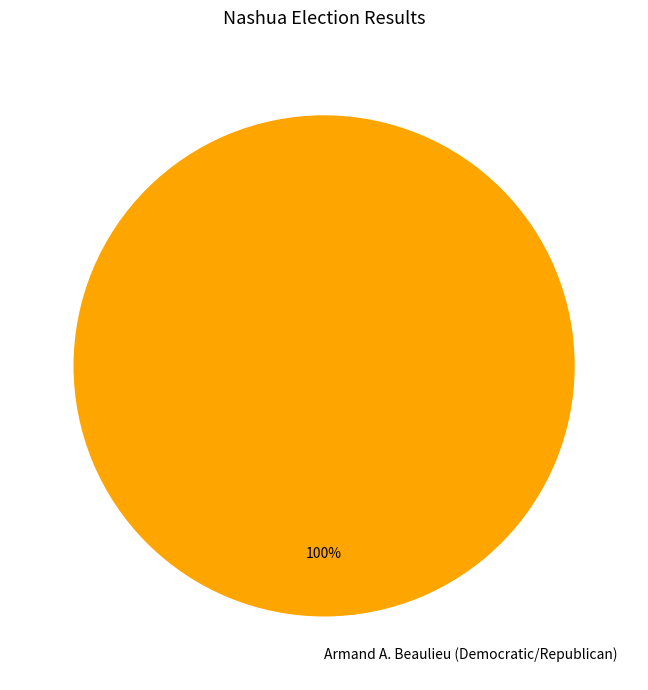

The Armand A. Beaulieu (Democratic/Republican) slice represents 100% of the pie. True or false?

True